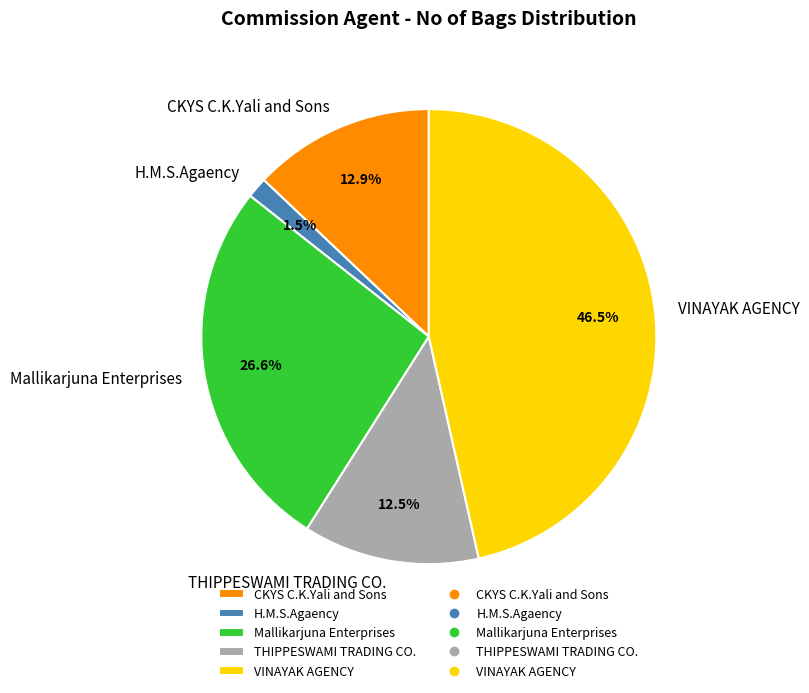

Combined, what portion of the pie is THIPPESWAMI TRADING CO. and Mallikarjuna Enterprises?

39.1%